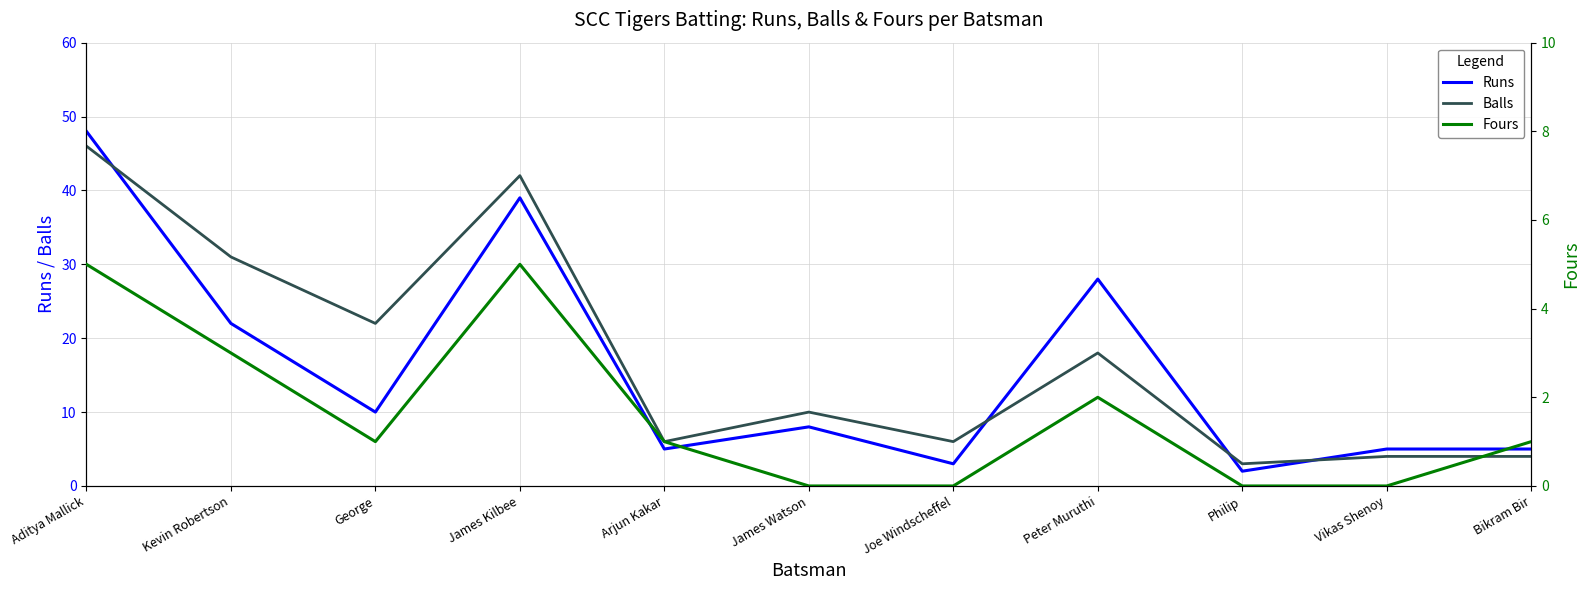

What is the value of the Runs point at the 1st from the left?

48